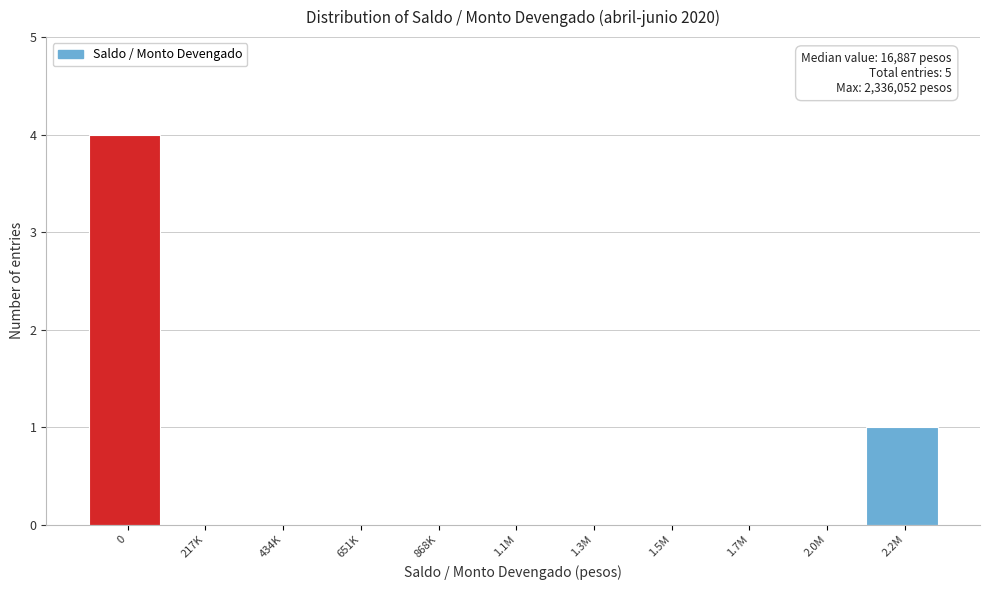

Reading right to left, transcribe all the data shown in this chart.

2.2M=1	2.0M=0	1.7M=0	1.5M=0	1.3M=0	1.1M=0	868K=0	651K=0	434K=0	217K=0	0=4